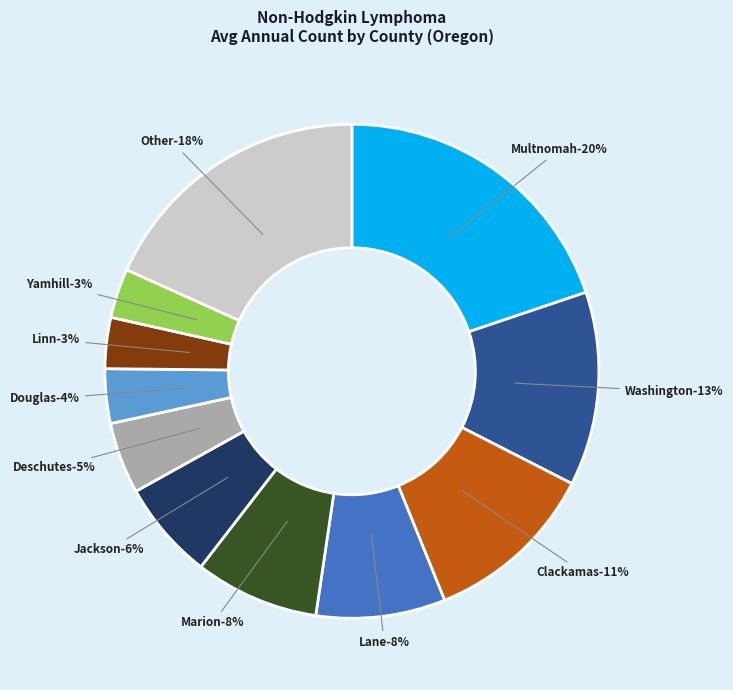

Combined, do Lincoln County and Benton County account for over 50%?

No